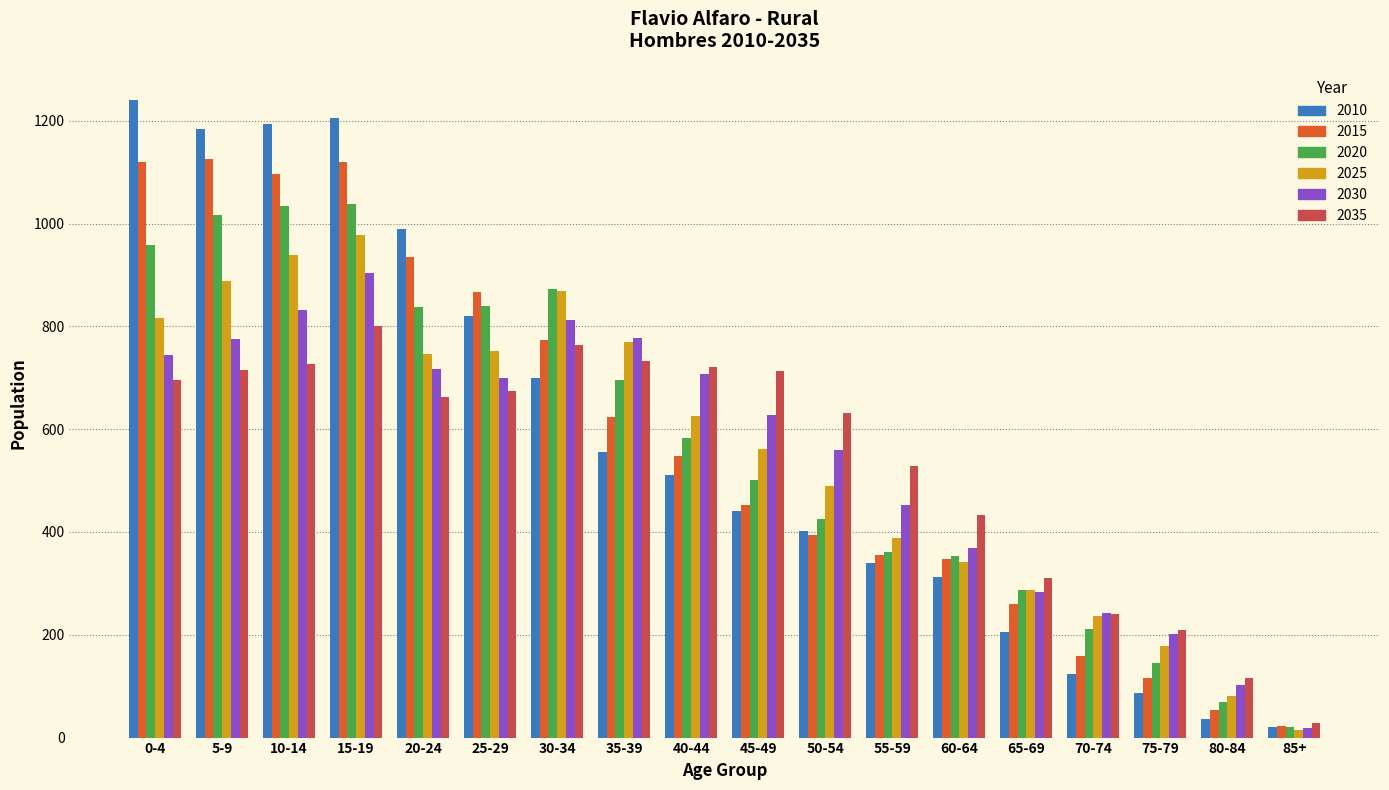

What is the sum of all 2020 values?

10255